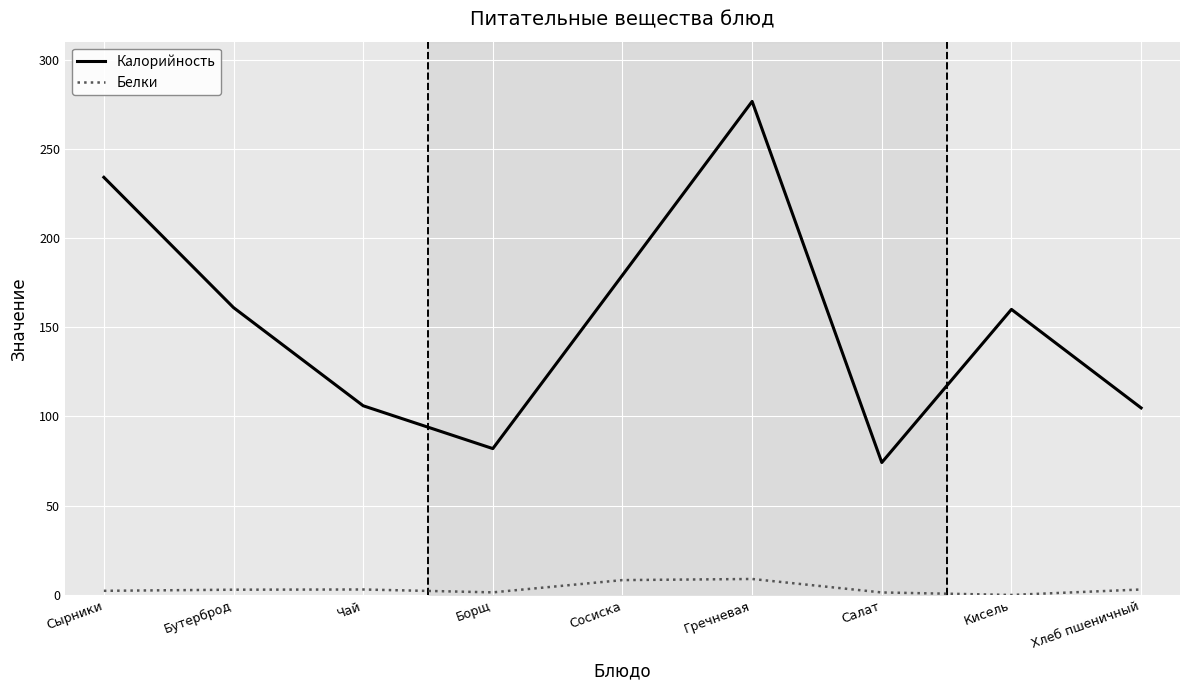

Is the value of Калорийность at Бутерброд greater than the value of Белки at Кисель?

Yes